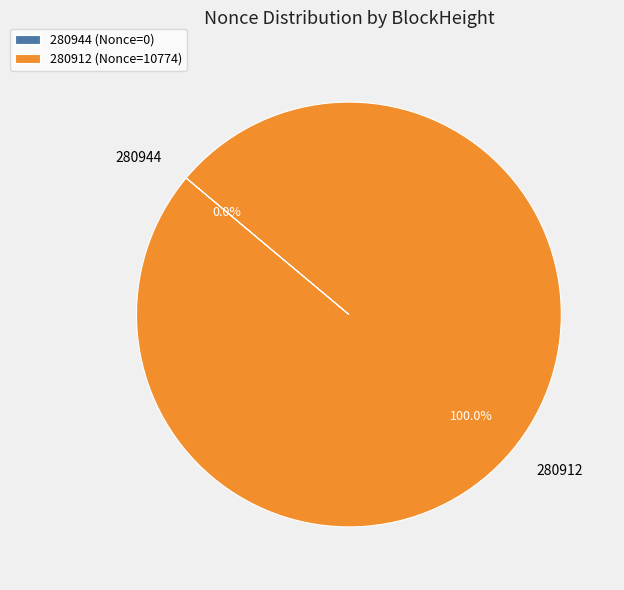

Is there a majority slice in this chart?

Yes